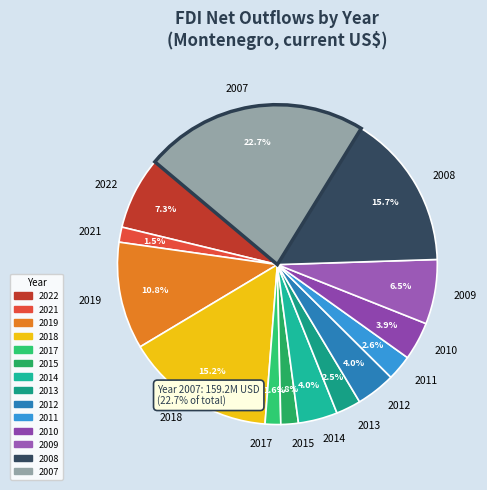

What is the largest slice in the pie chart?

2007